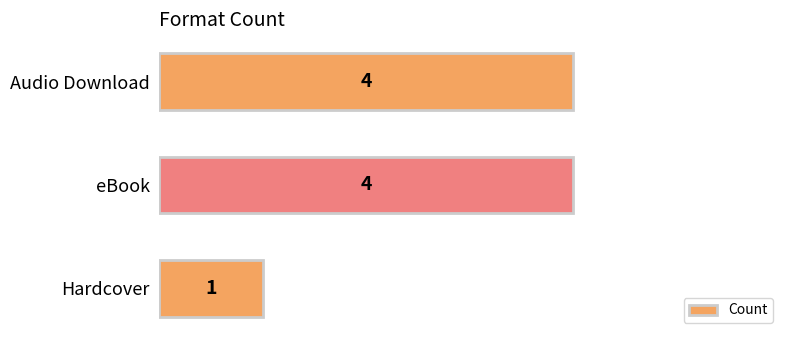

The value at Audio Download is 3. True or false?

False